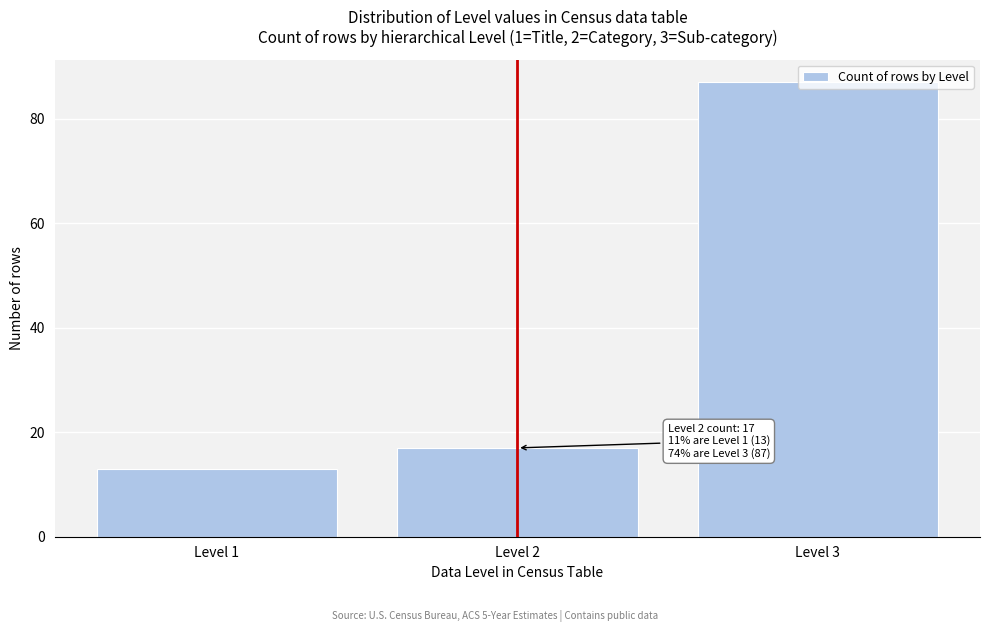

At which category does the chart reach its minimum across all series?

Level 1